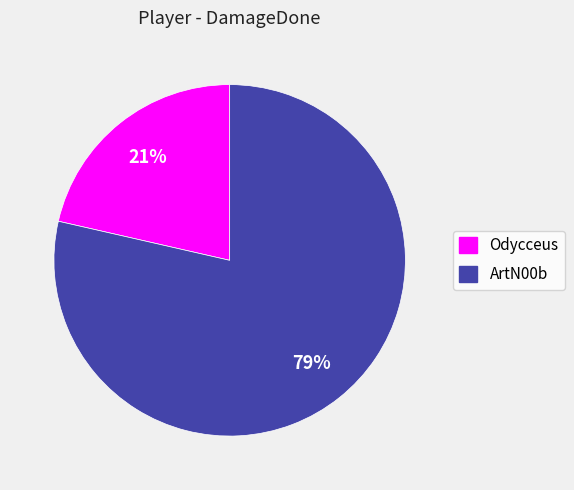

Which slice represents more than half of the pie?

ArtN00b